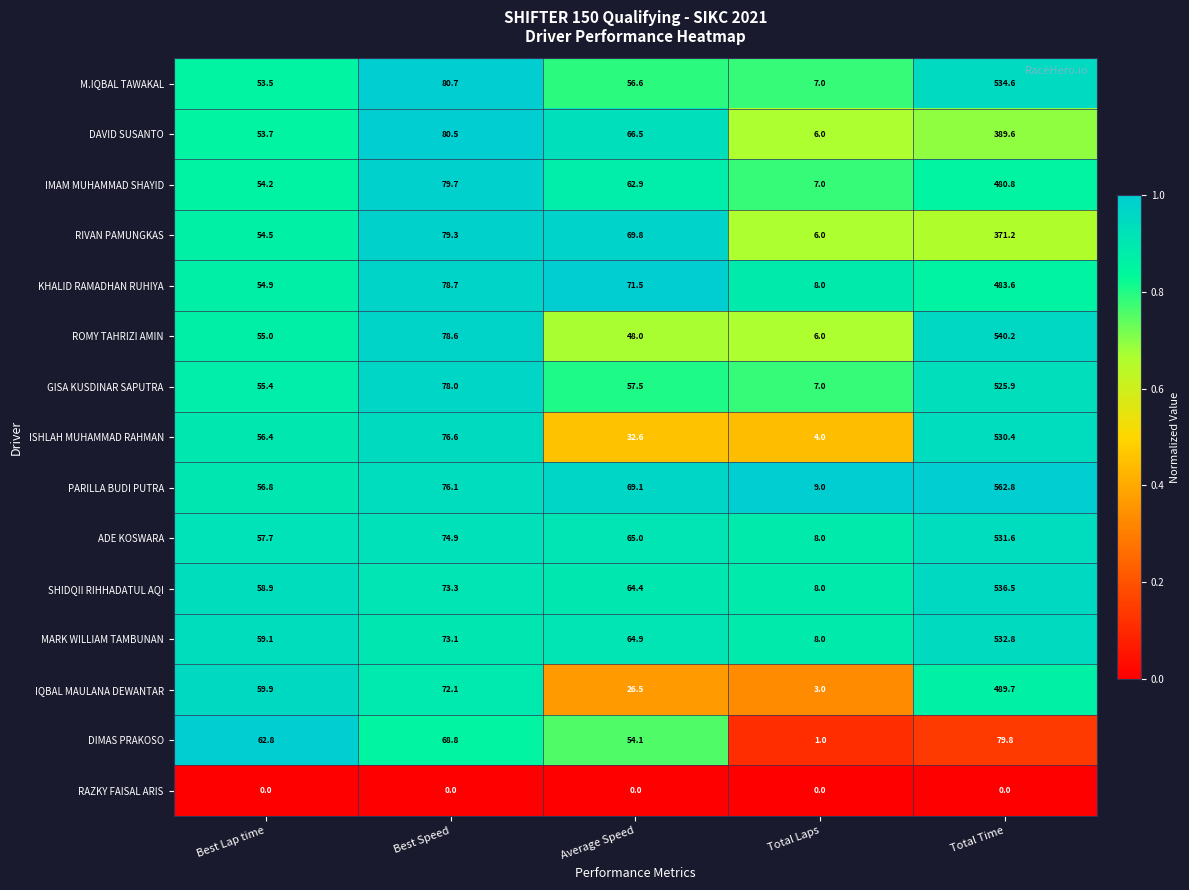

How many distinct data groups are displayed?

15